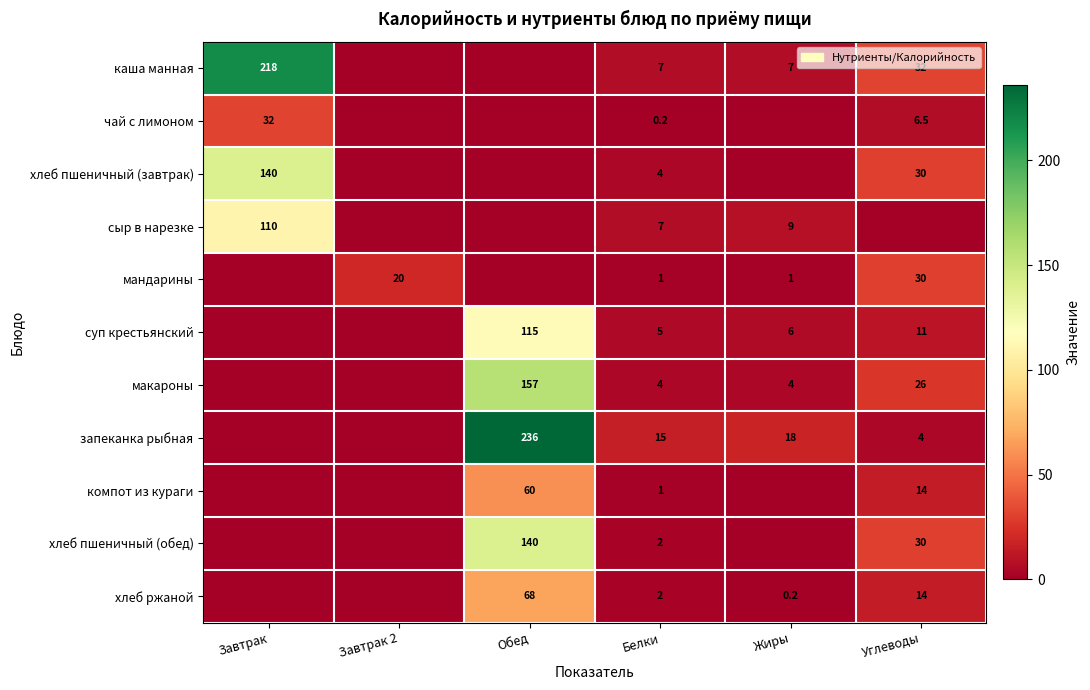

Which label corresponds to the largest value in the chart?

Обед